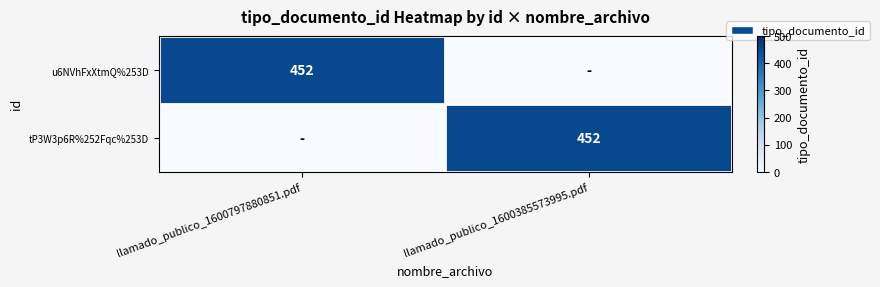

The u6NVhFxXtmQ%253D series shows 749 at llamado_publico_1600797880851.pdf. True or false?

False